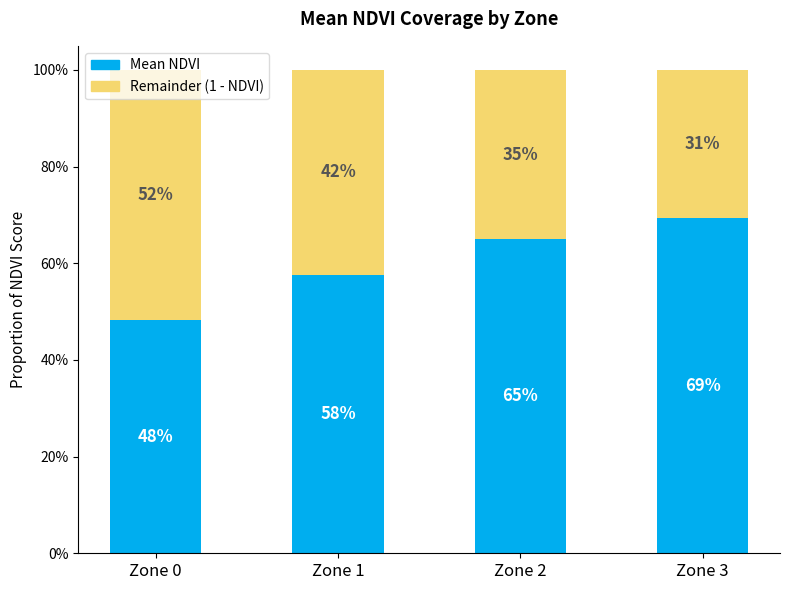

Does the chart contain any negative values?

No